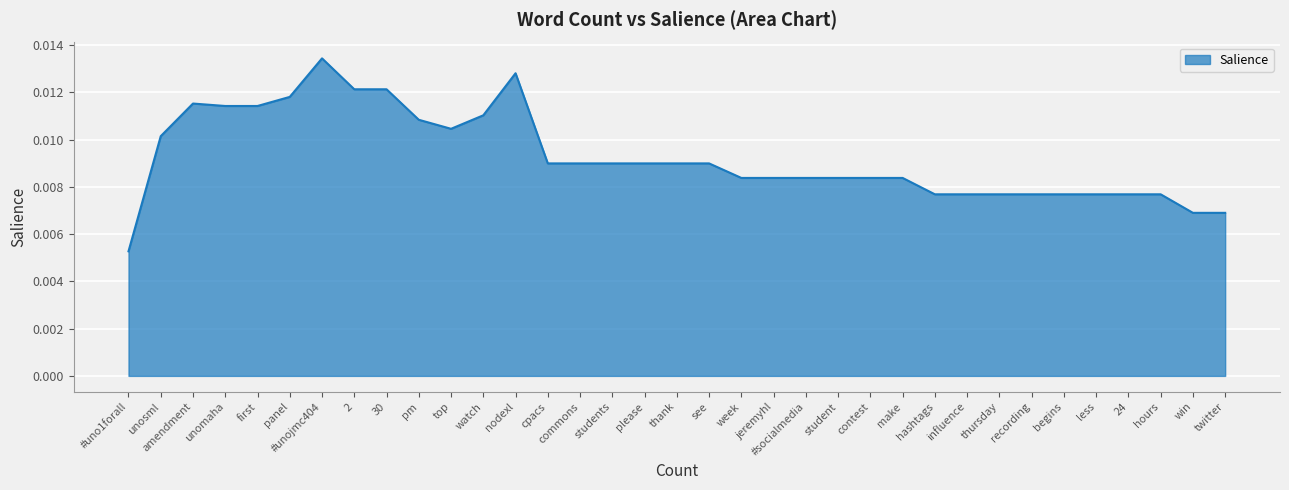

Does the chart display data point markers on the line(s)?

No